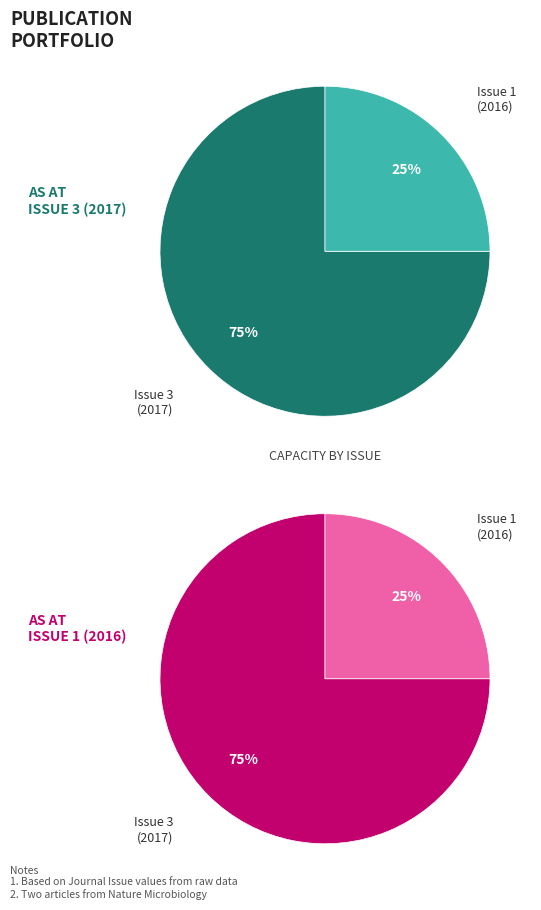

True or false: Secreted tryptophanyl-tRNA synthetase (Issue 1) accounts for 39% of the total.

False